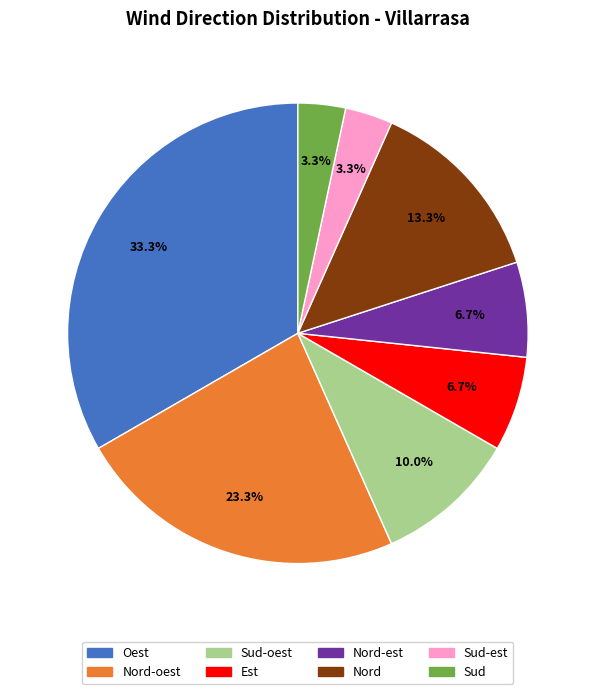

Is there a majority slice in this chart?

No